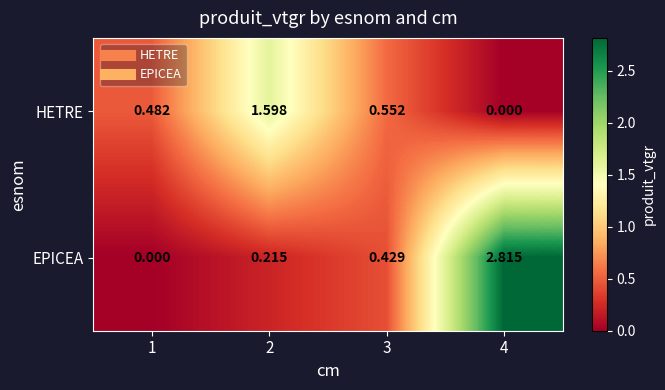

Which series changed the most between 2 and 4?

EPICEA